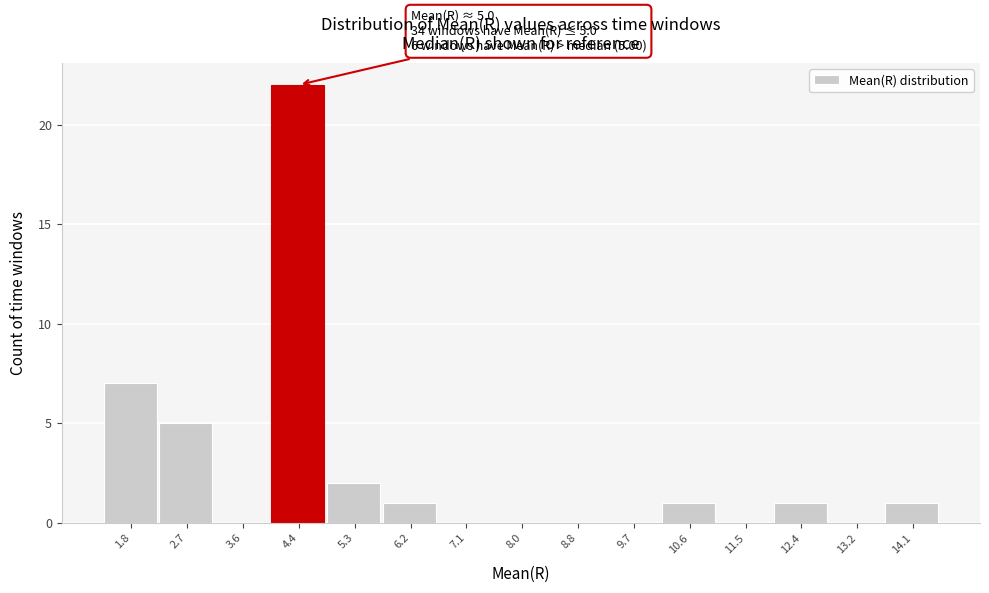

Reading right to left, transcribe all the data shown in this chart.

14.1=1	13.2=0	12.4=1	11.5=0	10.6=1	9.7=0	8.8=0	8.0=0	7.1=0	6.2=1	5.3=2	4.4=22	3.6=0	2.7=5	1.8=7